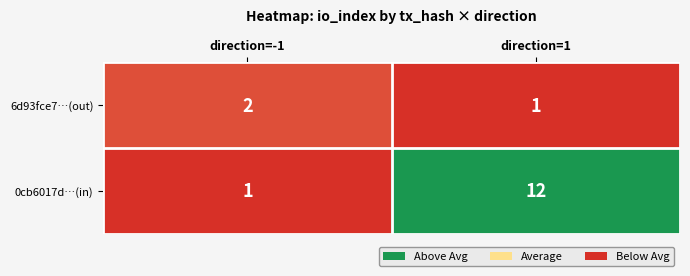

Reading left to right, what are all the values shown in this chart?

6d93fce7…(out): 2	1
0cb6017d…(in): 1	12